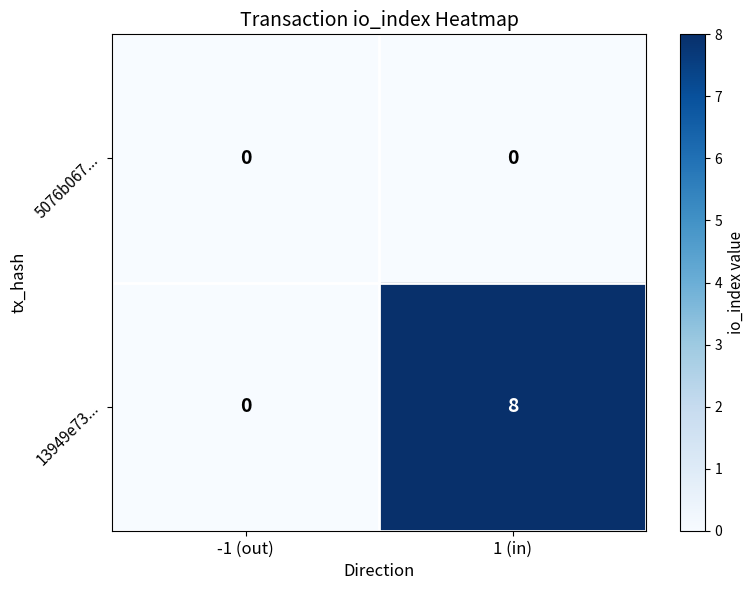

Rank the series at 1 (in) from lowest to highest value.

5076b067..., 13949e73...